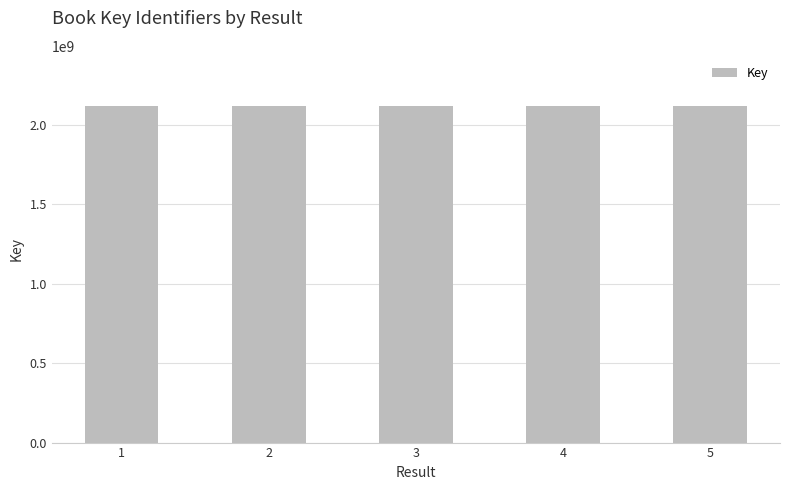

How many data points does each series have?

5